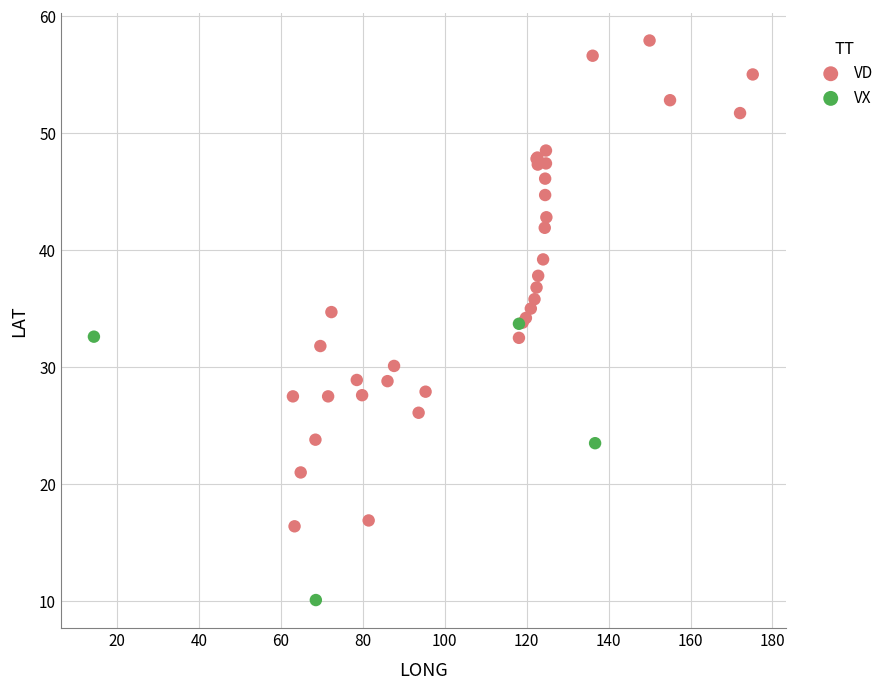

Which series has the widest spread of Y values?

VD